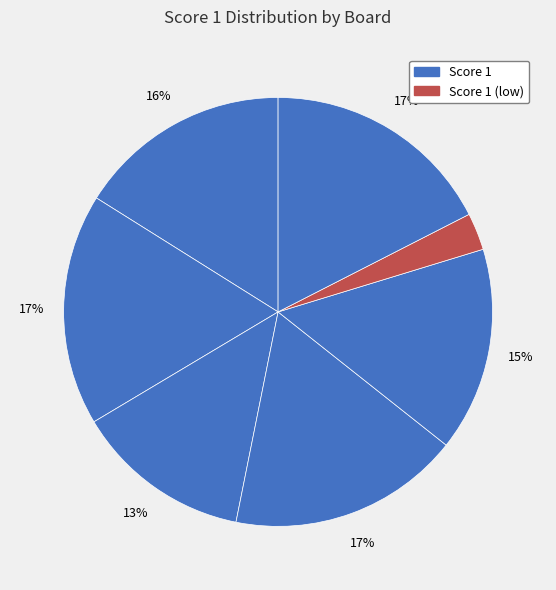

How many segments does this pie chart have?

7